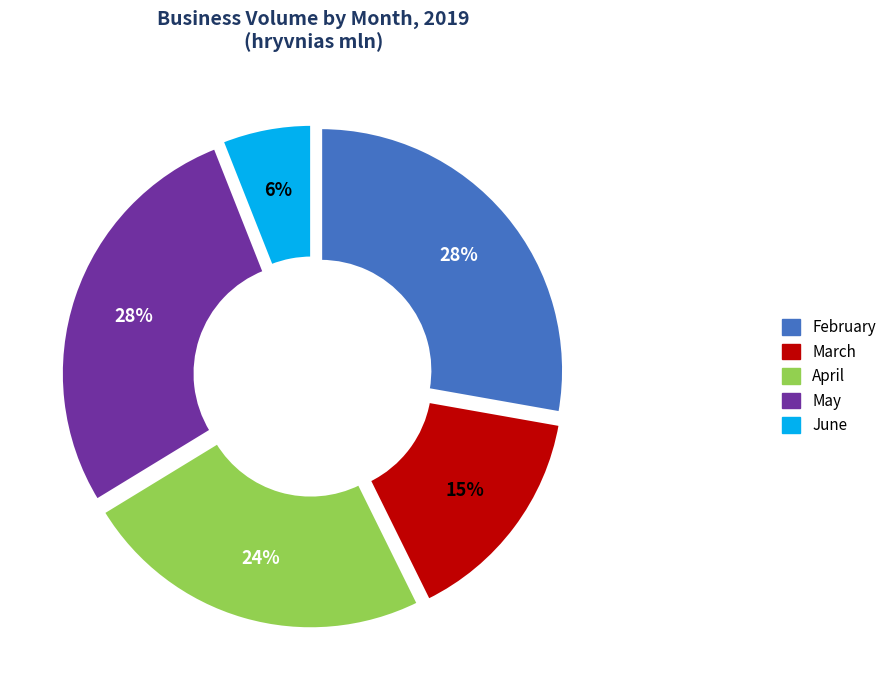

To the nearest percent, what portion does February represent?

28%